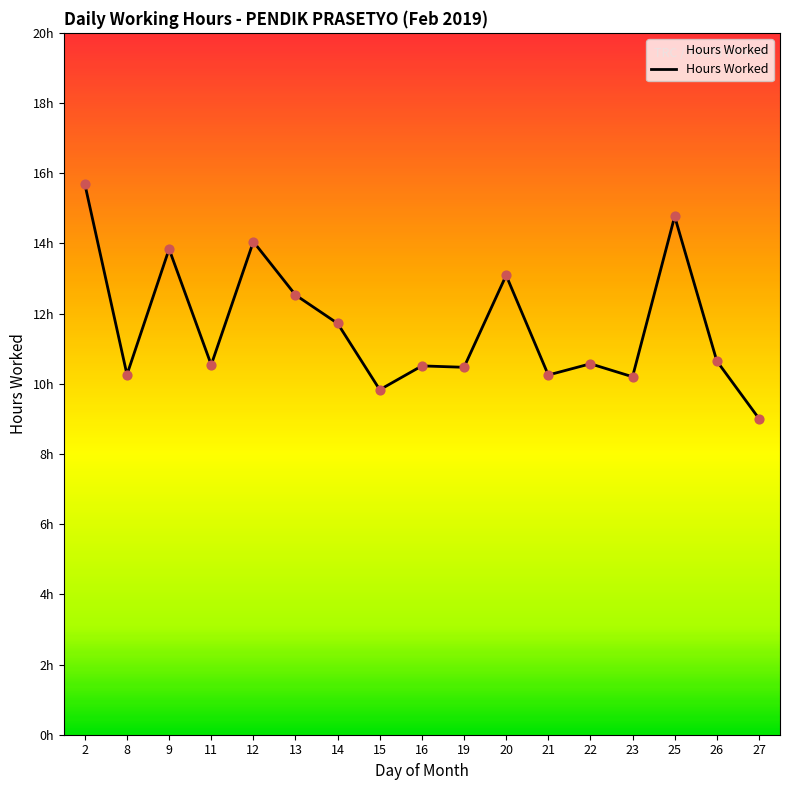

What is the ratio of the value at 23 to the value at 12?

0.7